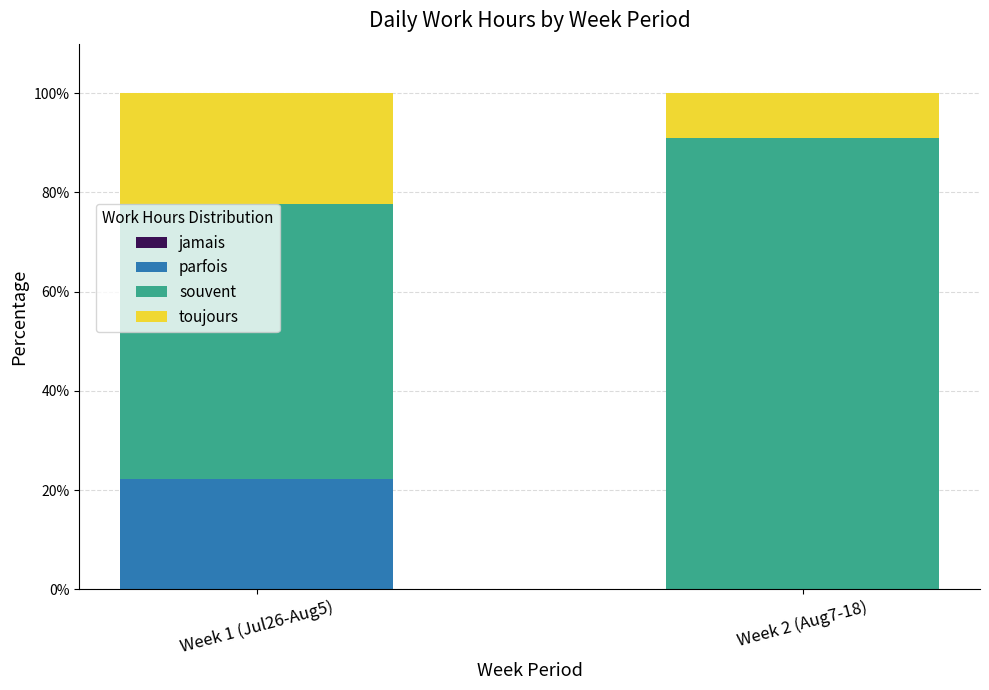

The value of parfois at Week 2 (Aug7-18) is 0.0. True or false?

True